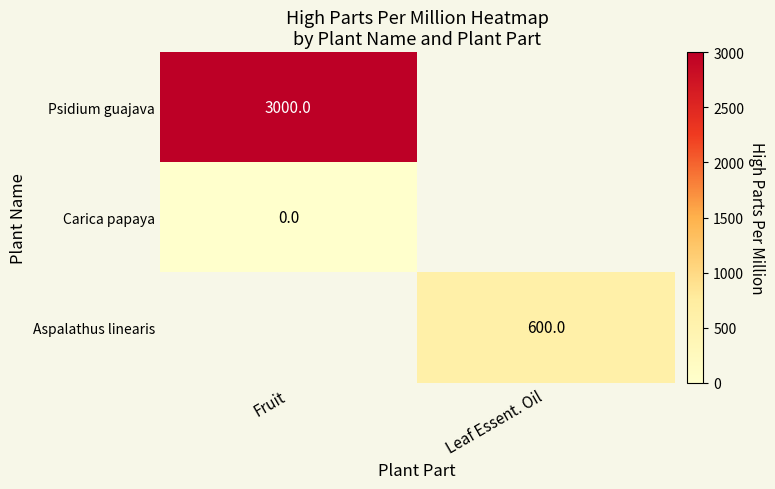

The Carica papaya series shows 0.0 at Fruit. True or false?

True